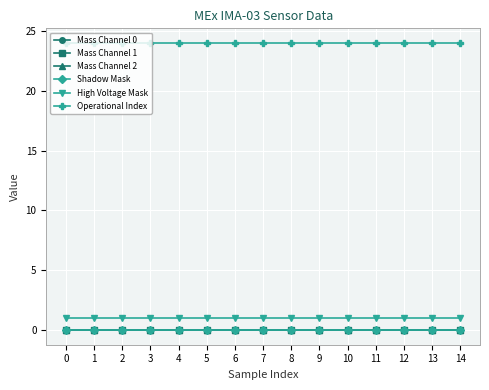

Does the chart display data point markers on the line(s)?

Yes